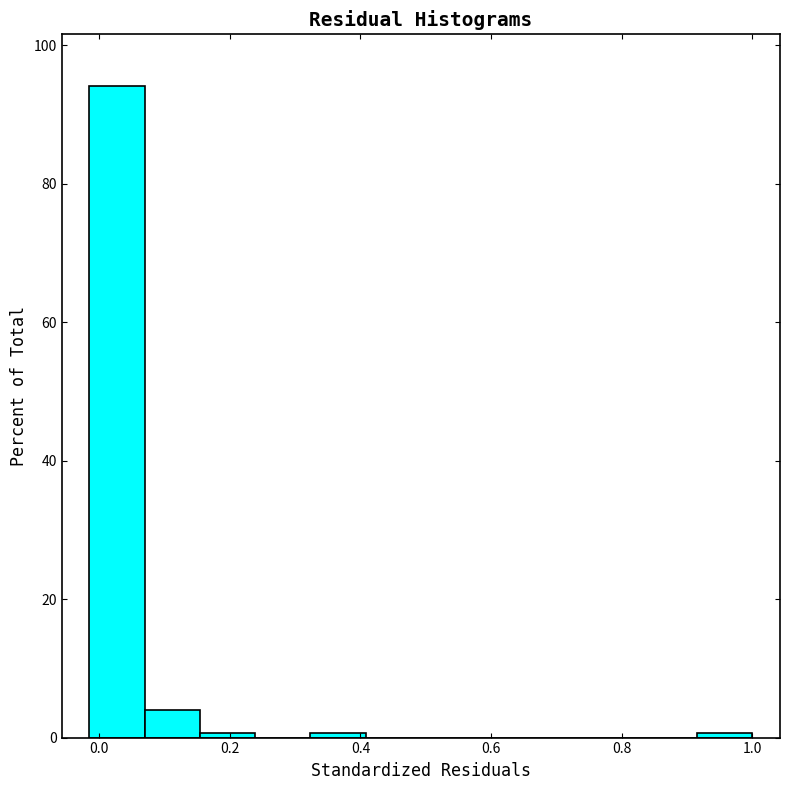

Reading left to right, list every bar in this chart as the range it spans on the x-axis followed by its height. Neither the bar edges nor the heights are printed on the chart, so give them approximately, as read against the axes.

-0.02 to 0.06: 94
0.06 to 0.16: 4
0.16 to 0.24: under 2
0.24 to 0.32: 0
0.32 to 0.40: under 2
0.40 to 0.50: 0
0.50 to 0.58: 0
0.58 to 0.66: 0
0.66 to 0.74: 0
0.74 to 0.84: 0
0.84 to 0.92: 0
0.92 to 1.00: under 2